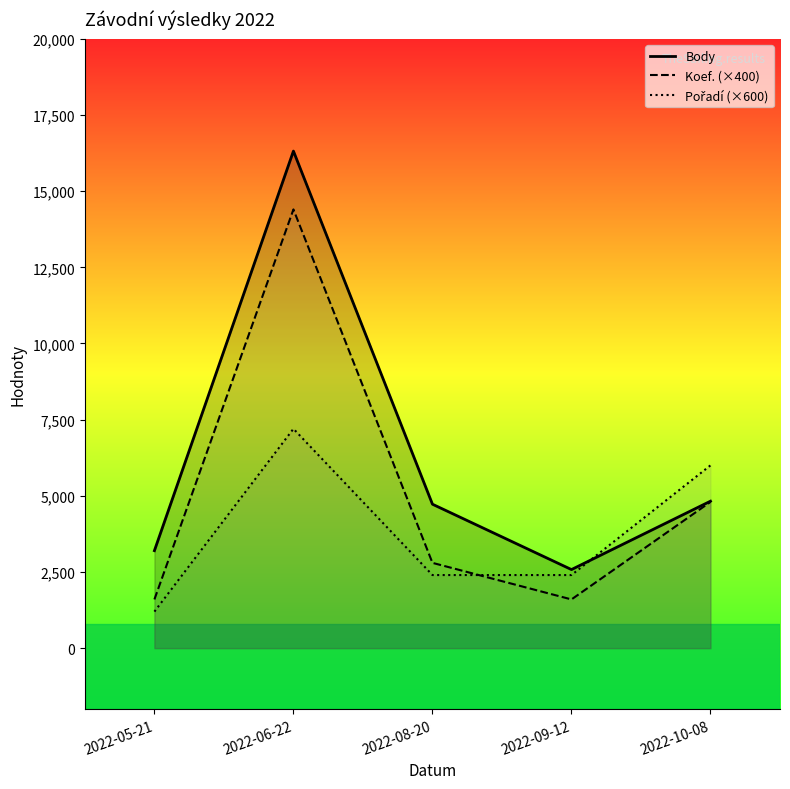

What is the value of the Pořadí (×600) point at the 3rd from the left?

2400